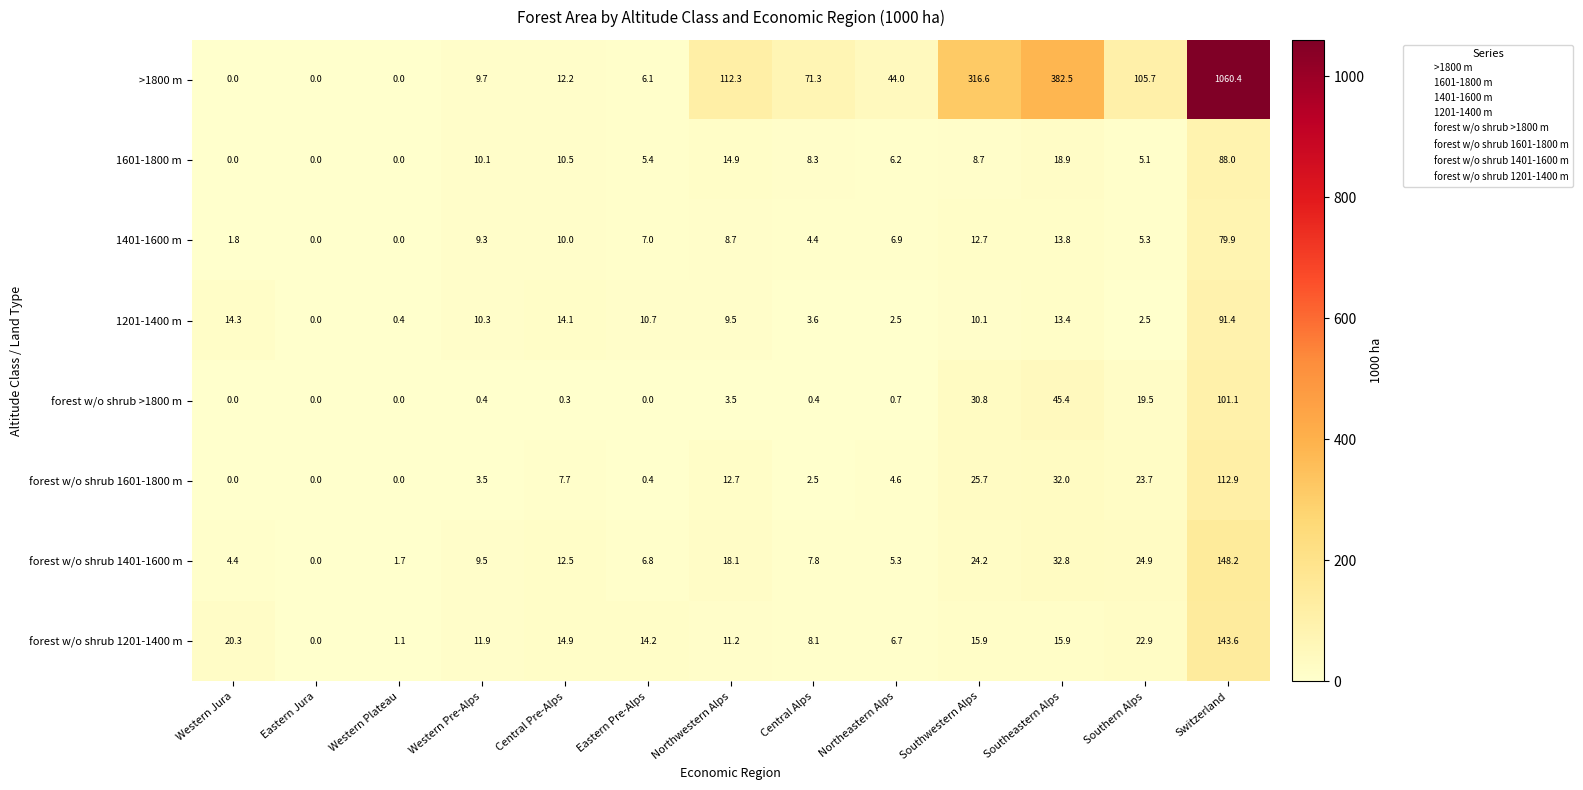

What is the difference between the highest and lowest values at Central Alps?

70.9